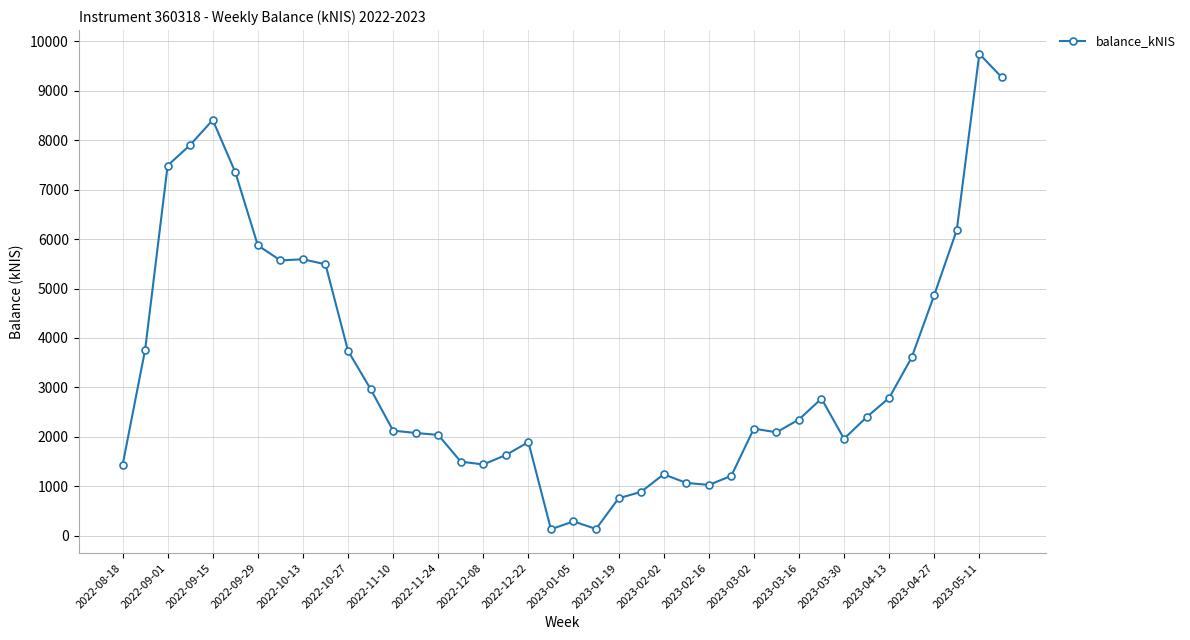

What is the greatest value displayed?

9746.5